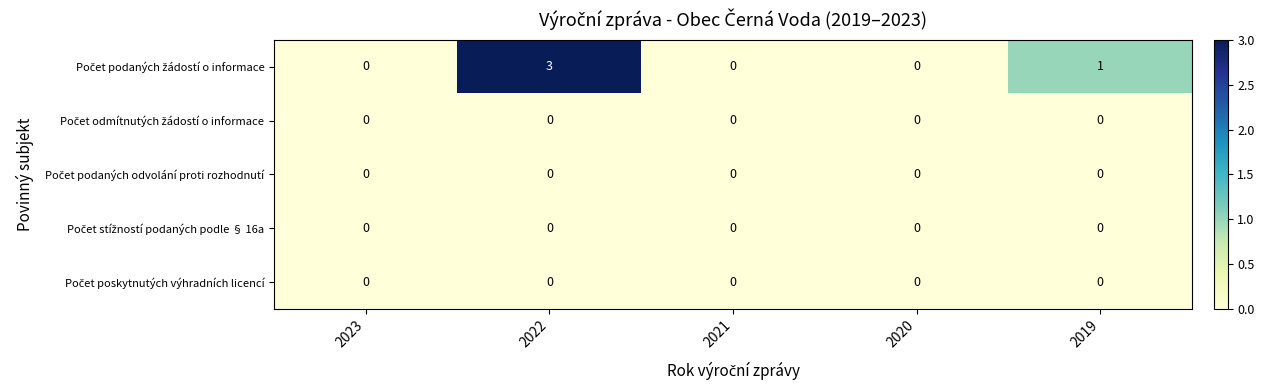

What is the total value across all series at 2022?

3